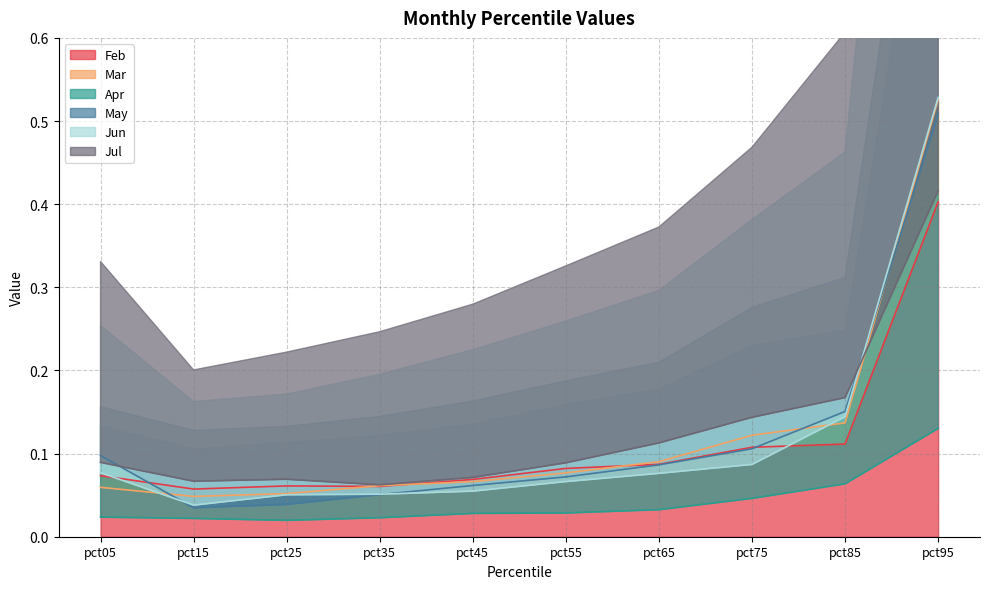

Which category has the highest value in the Feb series?

pct95